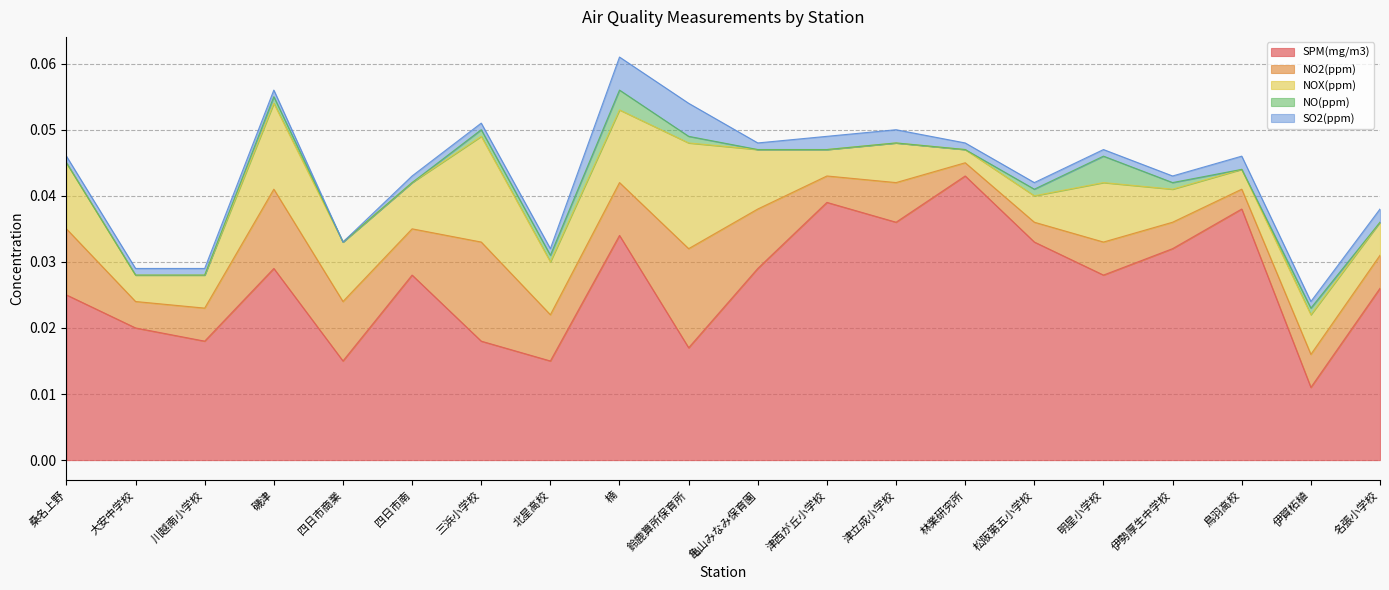

At which category does the chart reach its minimum across all series?

桑名上野